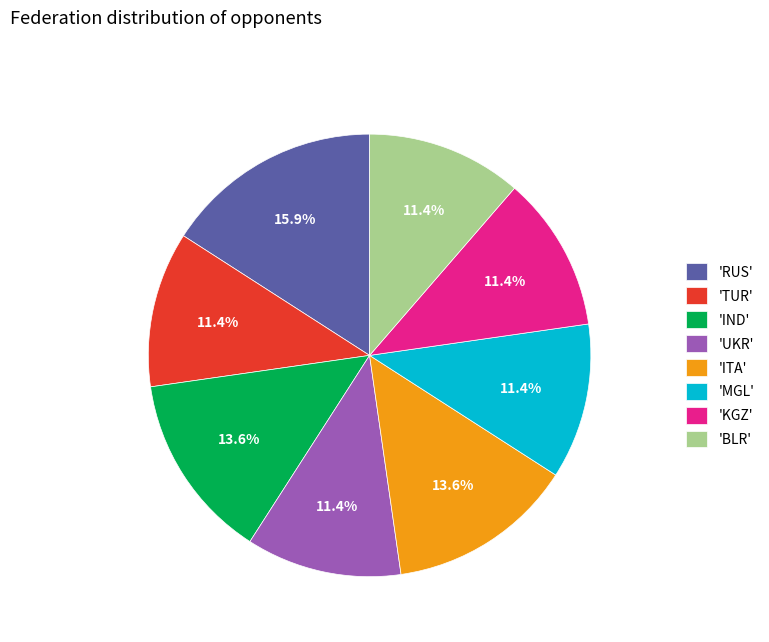

What is the largest slice in the pie chart?

'RUS'